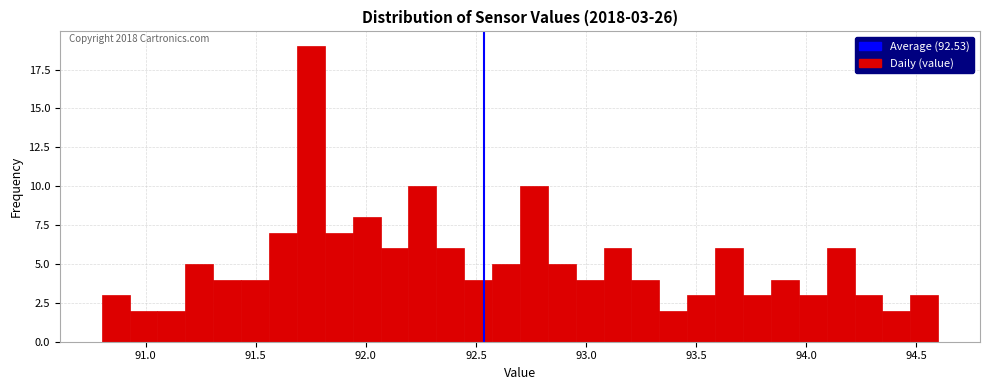

Around what value on the x-axis is the tallest bar? Give the approximate position of its centre, as read against the axis.

91.75